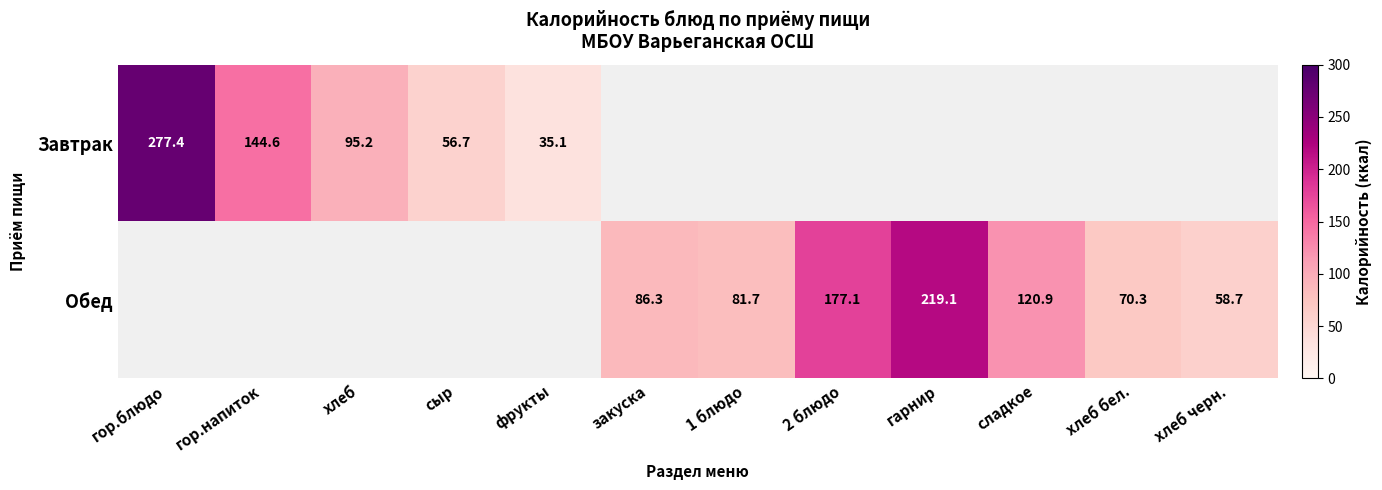

The value of Завтрак at гор.блюдо is 277.4. True or false?

True